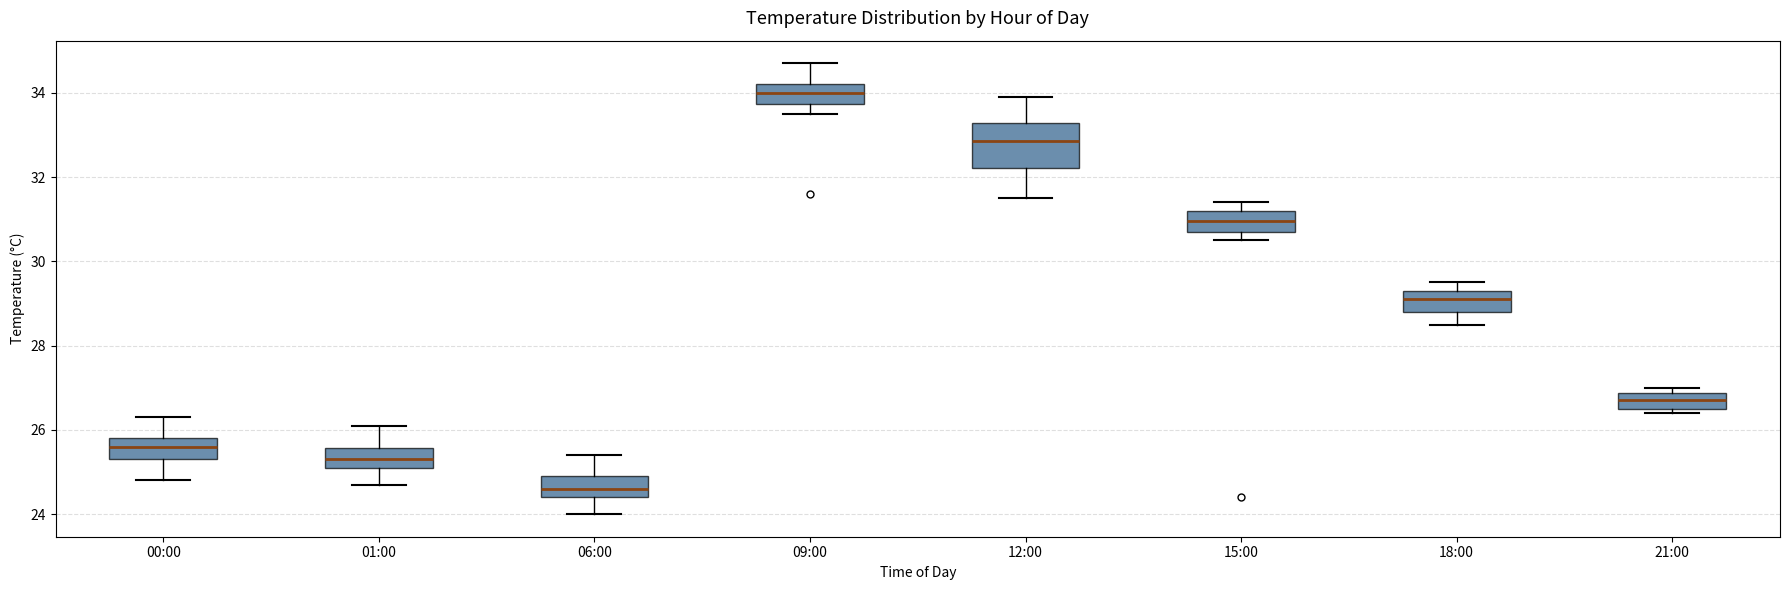

Comparing the boxes themselves (not the whiskers), which one is the tallest?

12:00